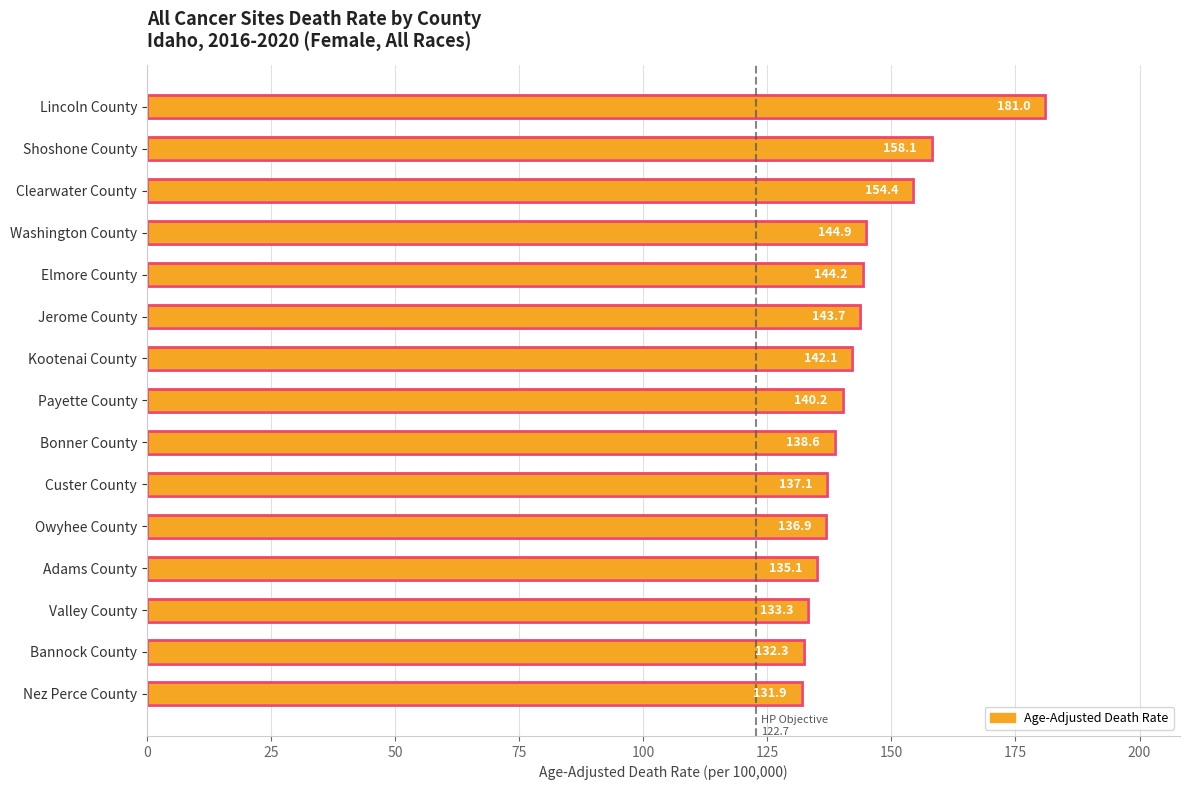

Reading left to right, list all the values displayed in this chart.

181.0	158.1	154.4	144.9	144.2	143.7	142.1	140.2	138.6	137.1	136.9	135.1	133.3	132.3	131.9